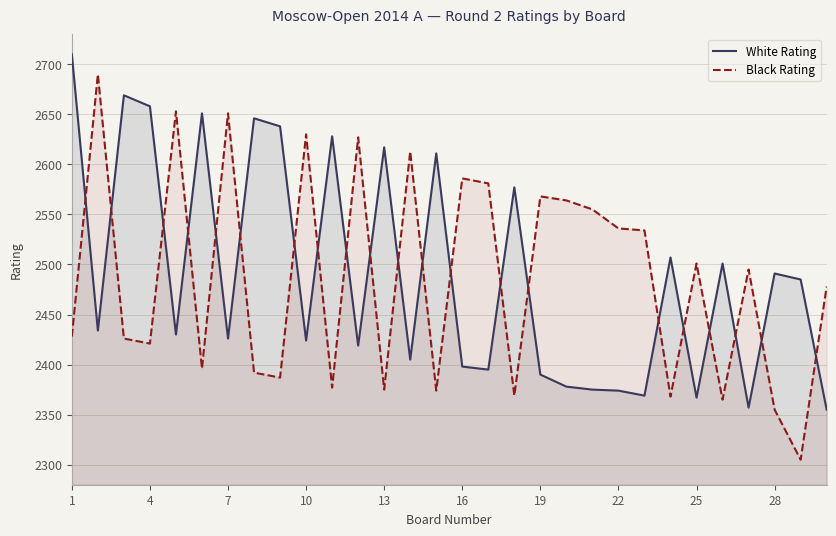

Rank the series by their maximum value, from lowest to highest.

Black Rating, White Rating